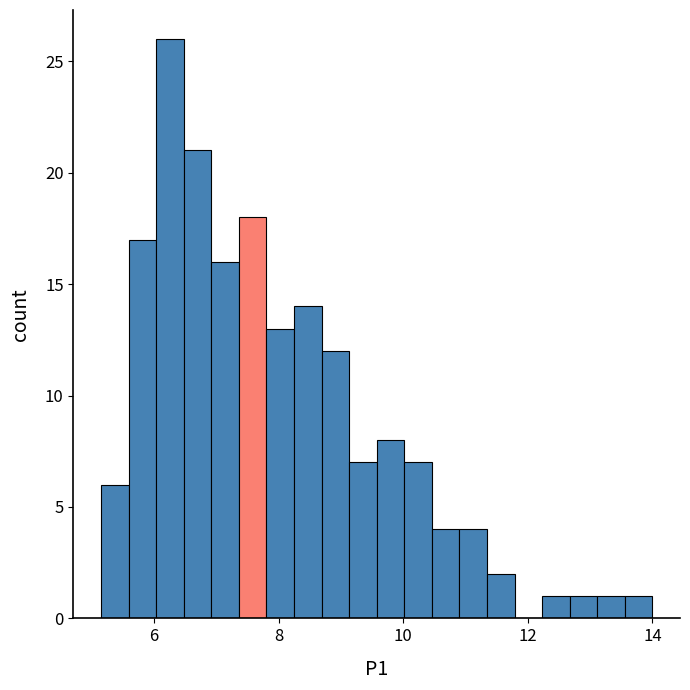

Around what value on the x-axis is the tallest bar? Give the approximate position of its centre, as read against the axis.

6.2